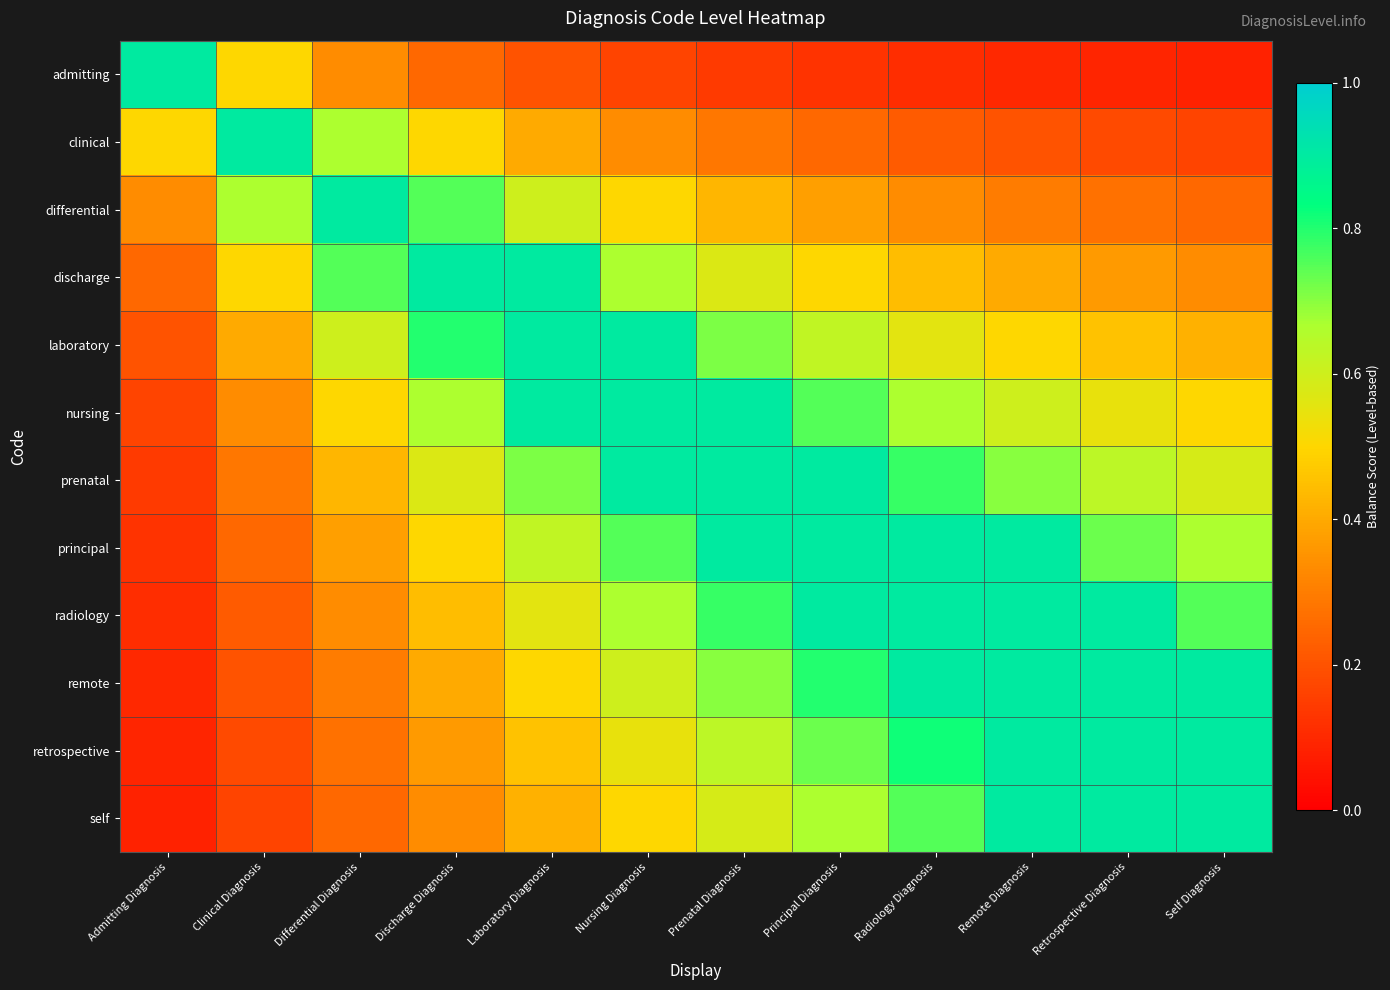

Between Remote Diagnosis and Retrospective Diagnosis, which series saw the biggest shift?

principal